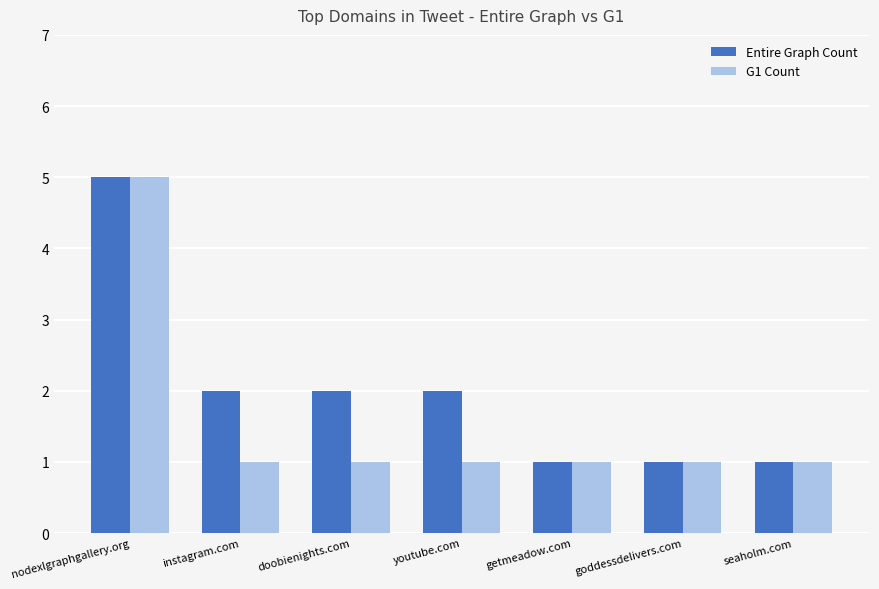

How many groups of bars are there?

7